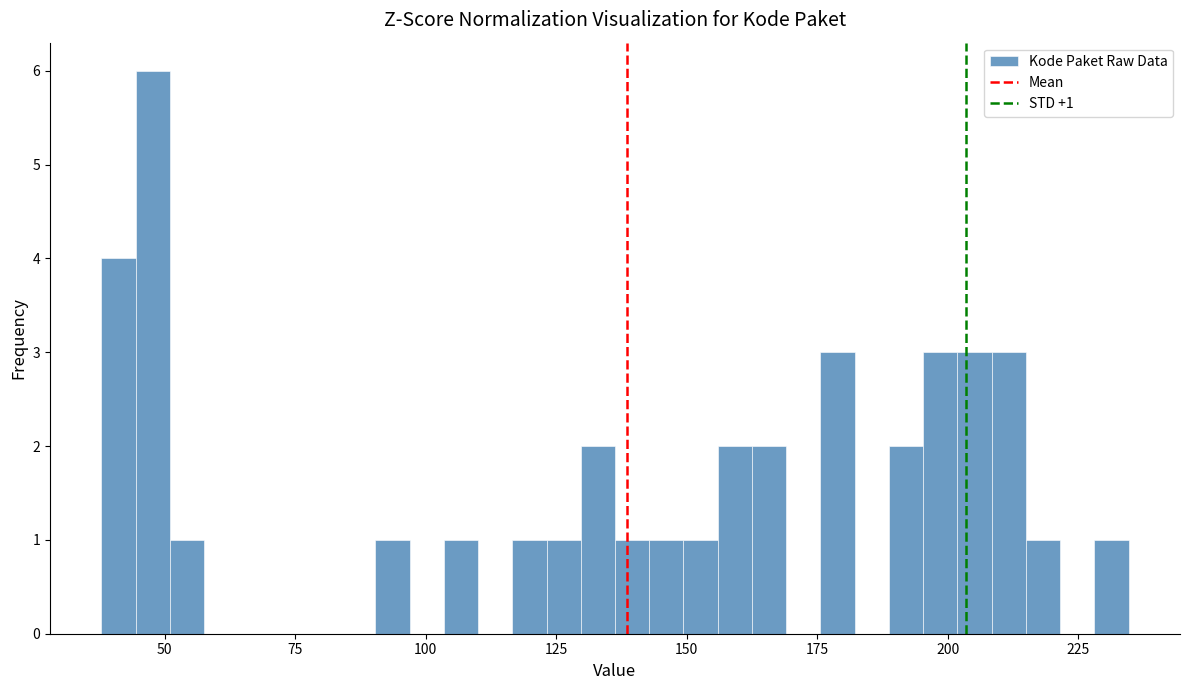

Around what value on the x-axis is the tallest bar? Give the approximate position of its centre, as read against the axis.

50